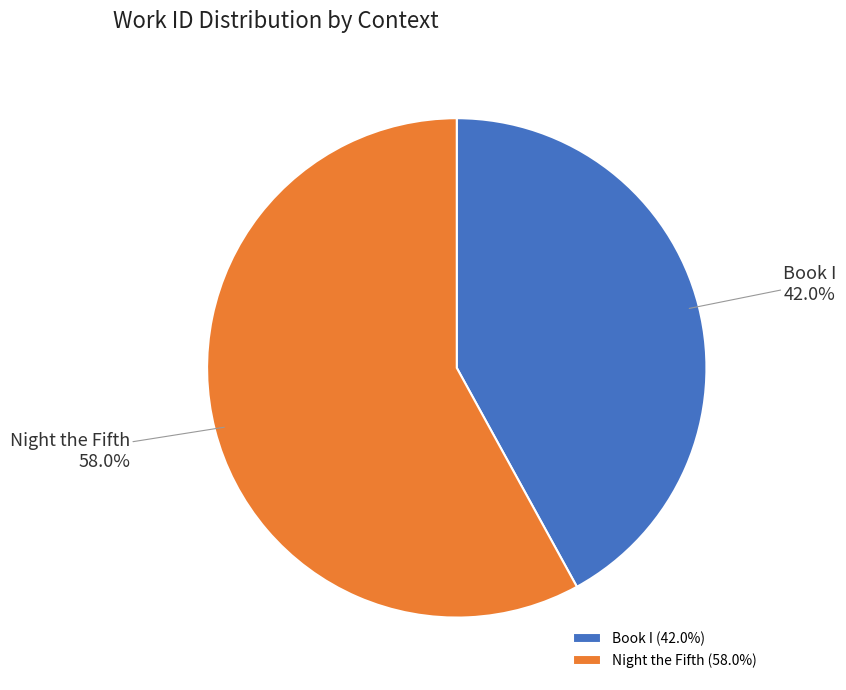

To the nearest percent, what is the difference between the Night the Fifth and Book I slice percentages?

16%